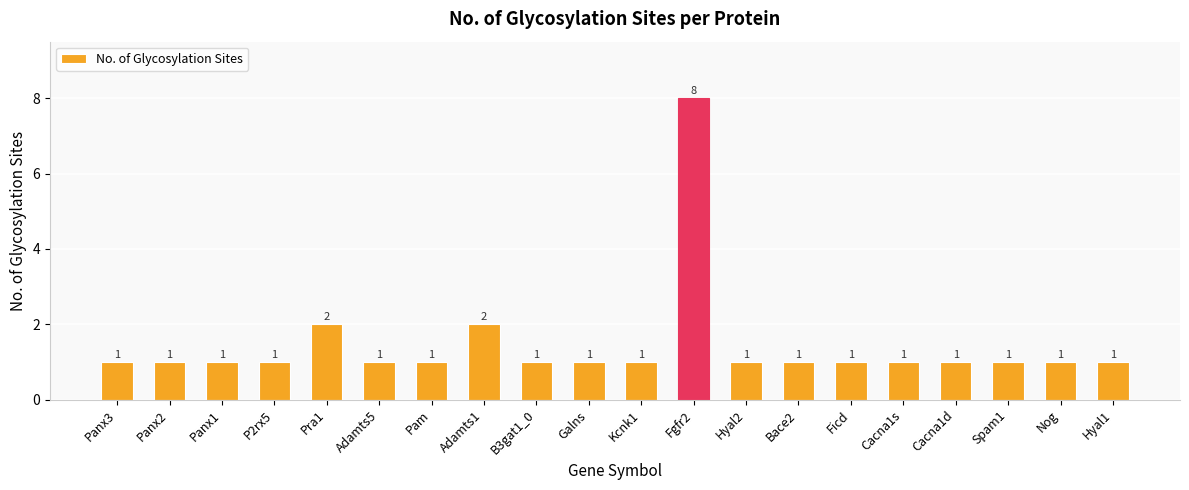

Reading right to left, transcribe all the data shown in this chart.

1	1	1	1	1	1	1	1	8	1	1	1	2	1	1	2	1	1	1	1